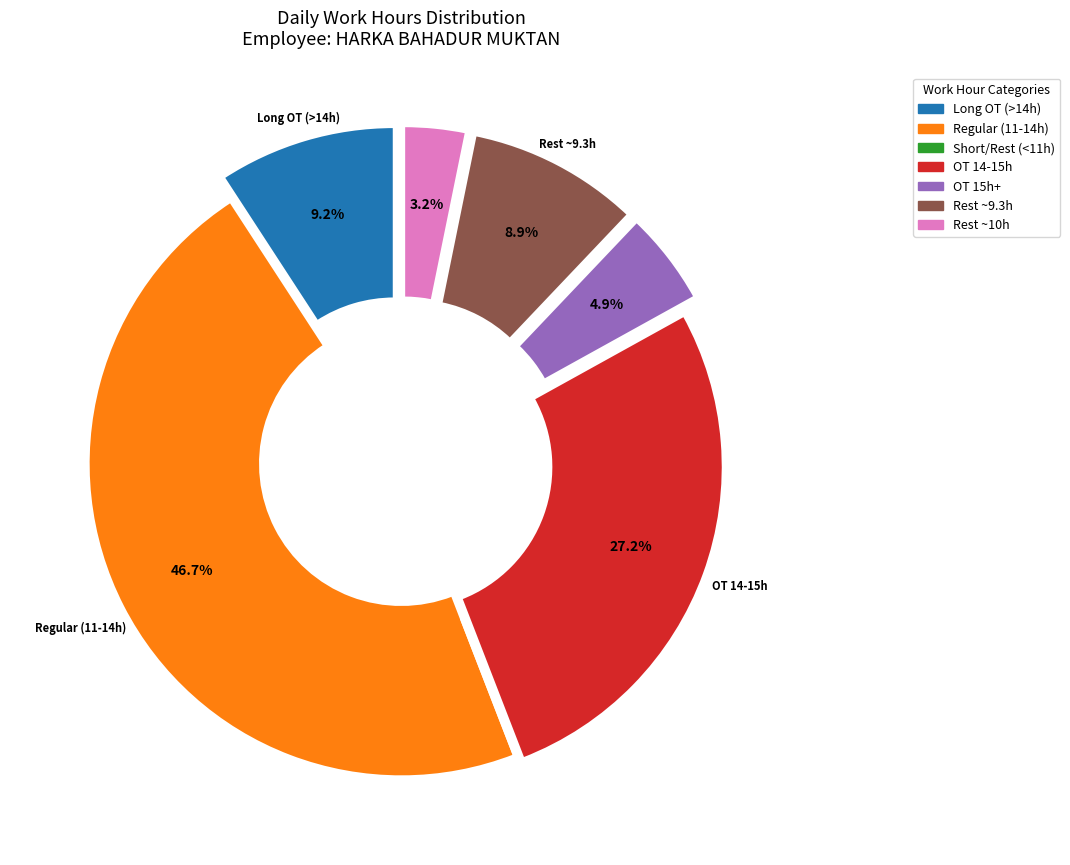

Is there any slice that represents more than half of the pie?

No